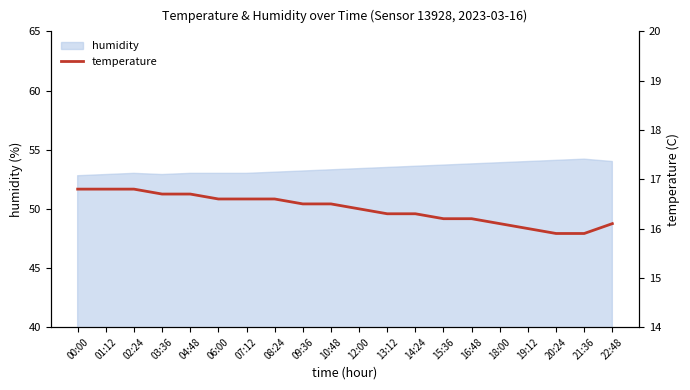

What is the difference between the values at 18:00 and 13:12?

0.2